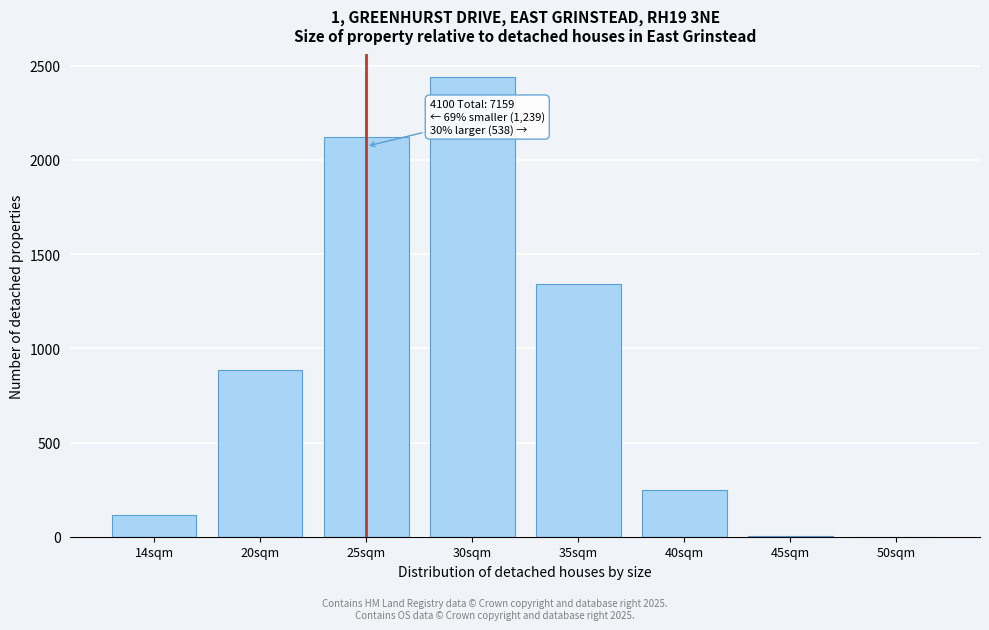

What is the greatest value displayed?

2438